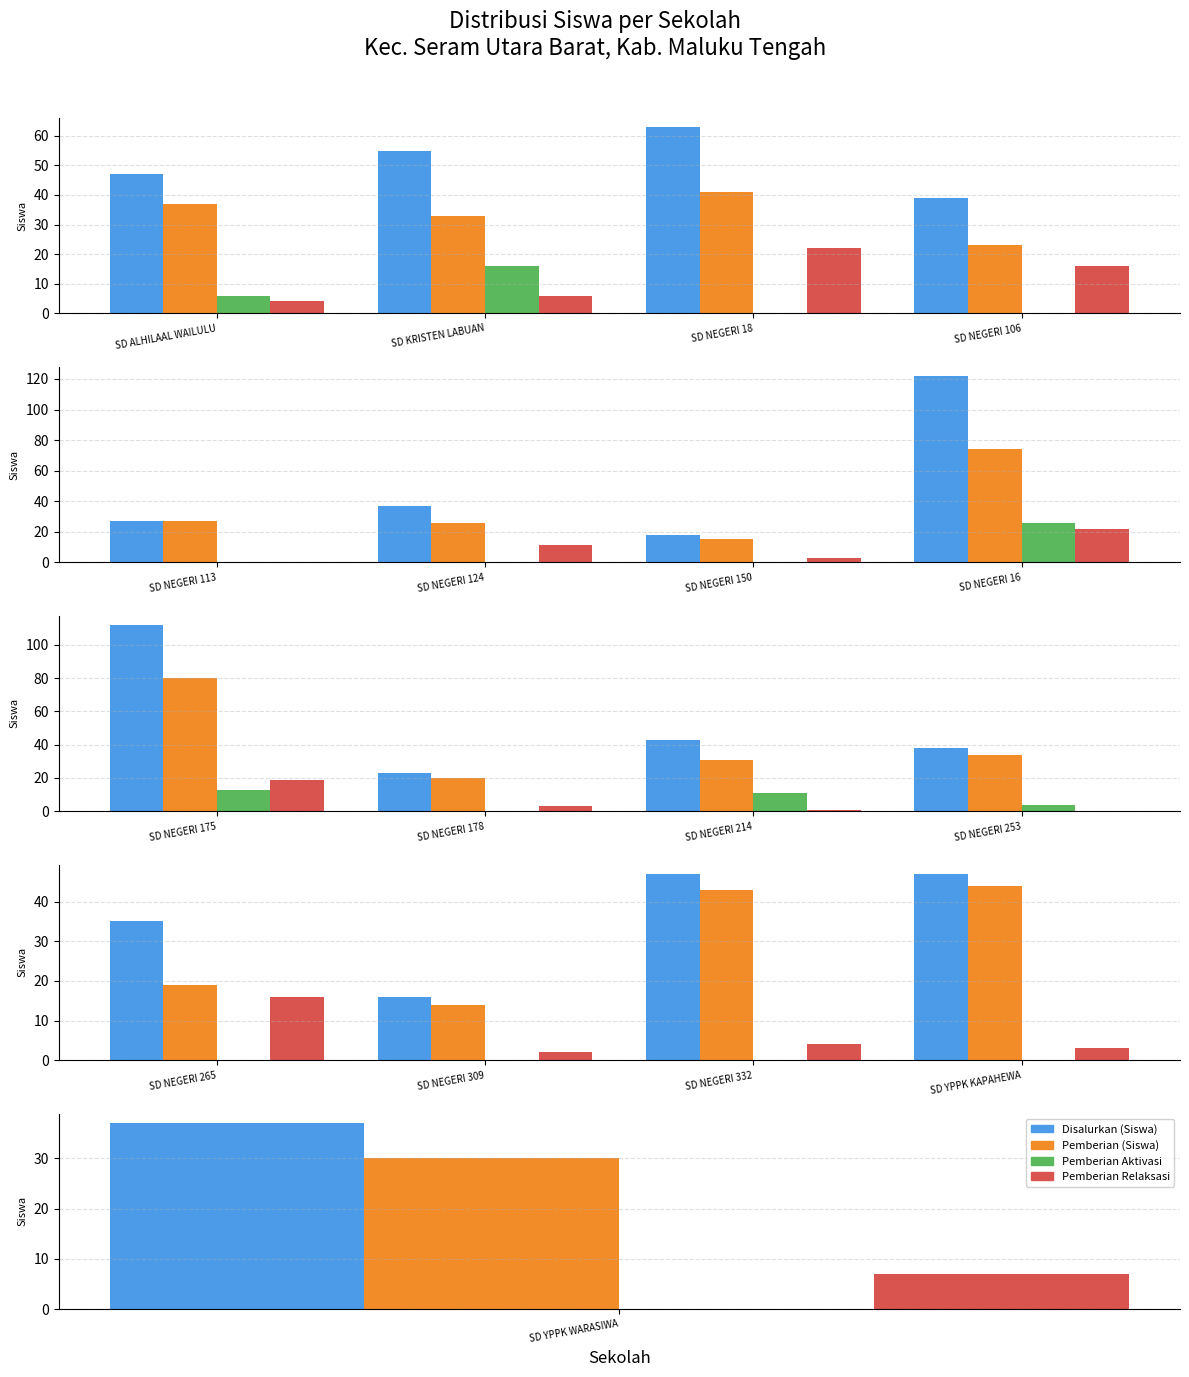

Between 5 and 16, which series saw the biggest shift?

Pemberian (Siswa)